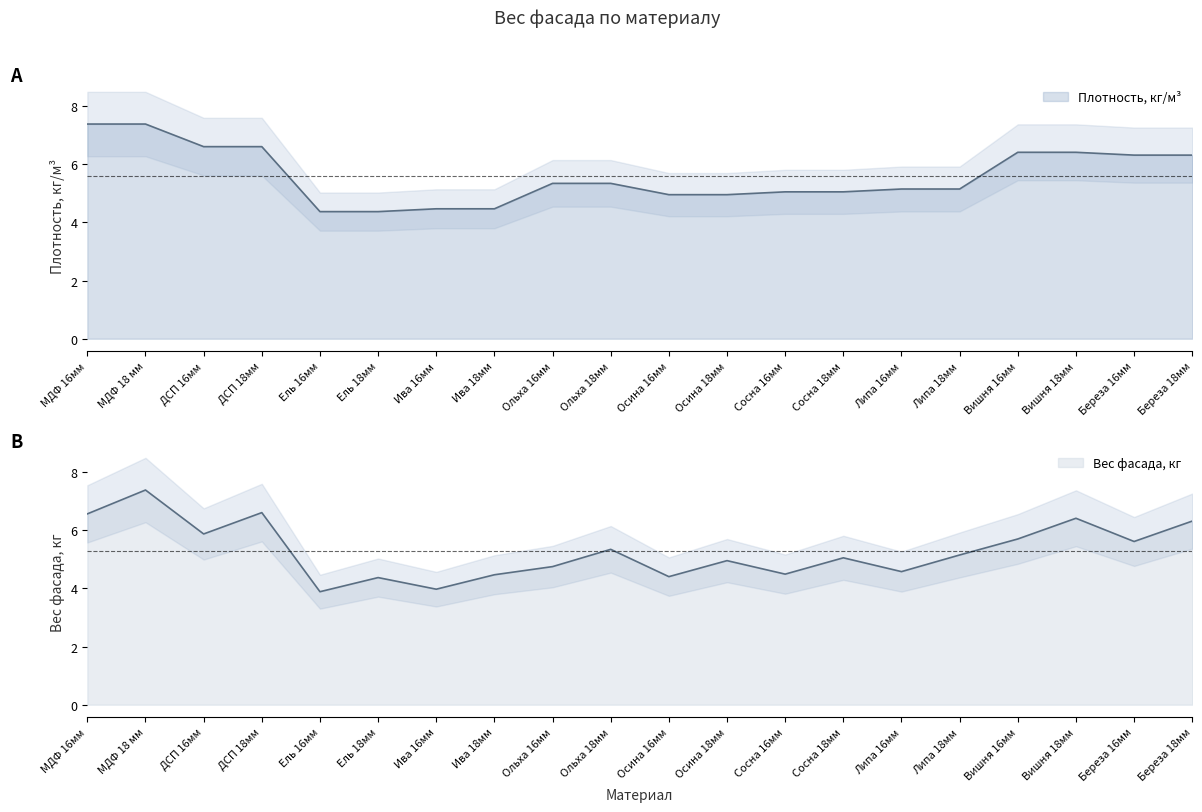

What are all the series names shown in the legend?

Плотность, кг/м³, Вес фасада, кг